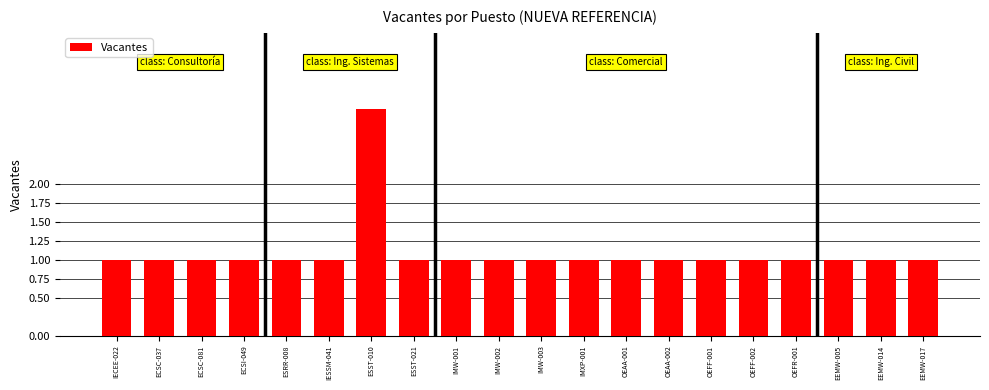

Read the value at ESRR-008.

1